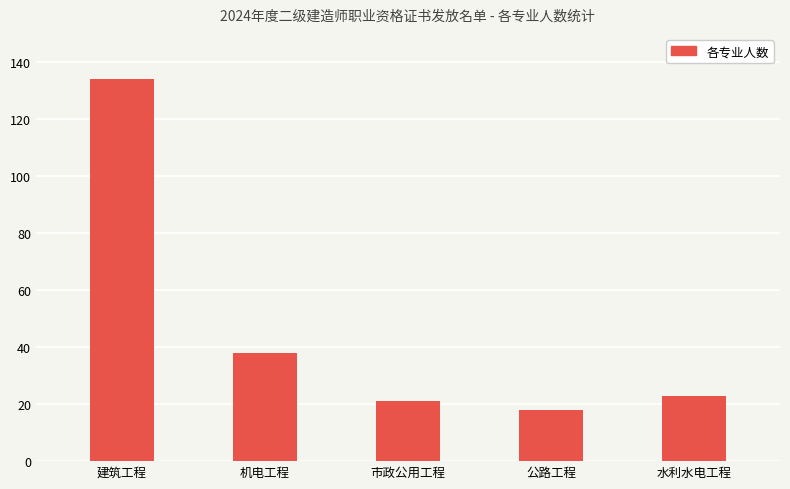

What position from the left is 公路工程?

4